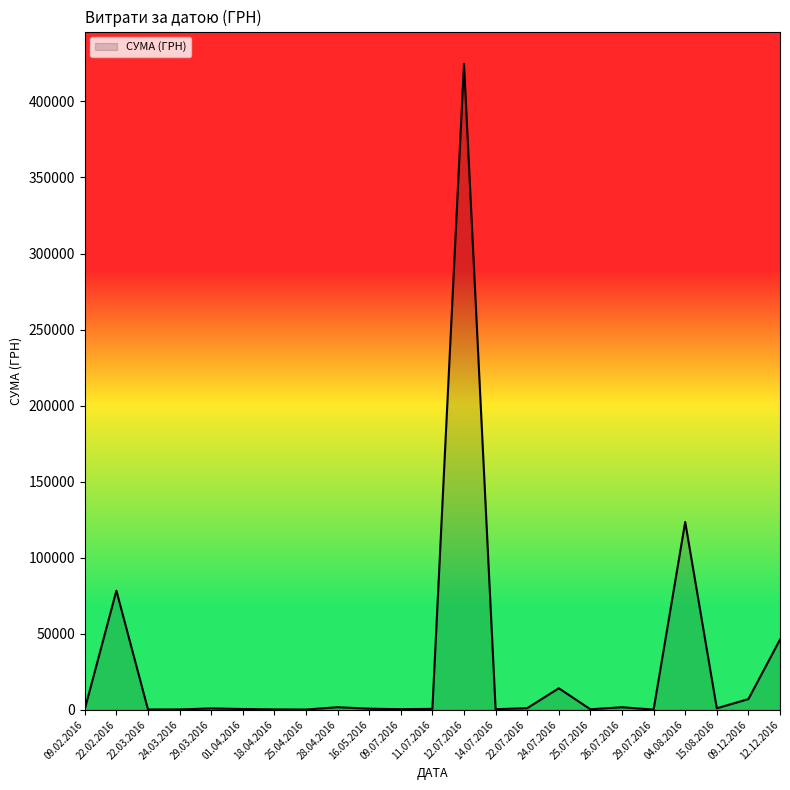

What is the difference between the maximum and minimum values?

424627.8